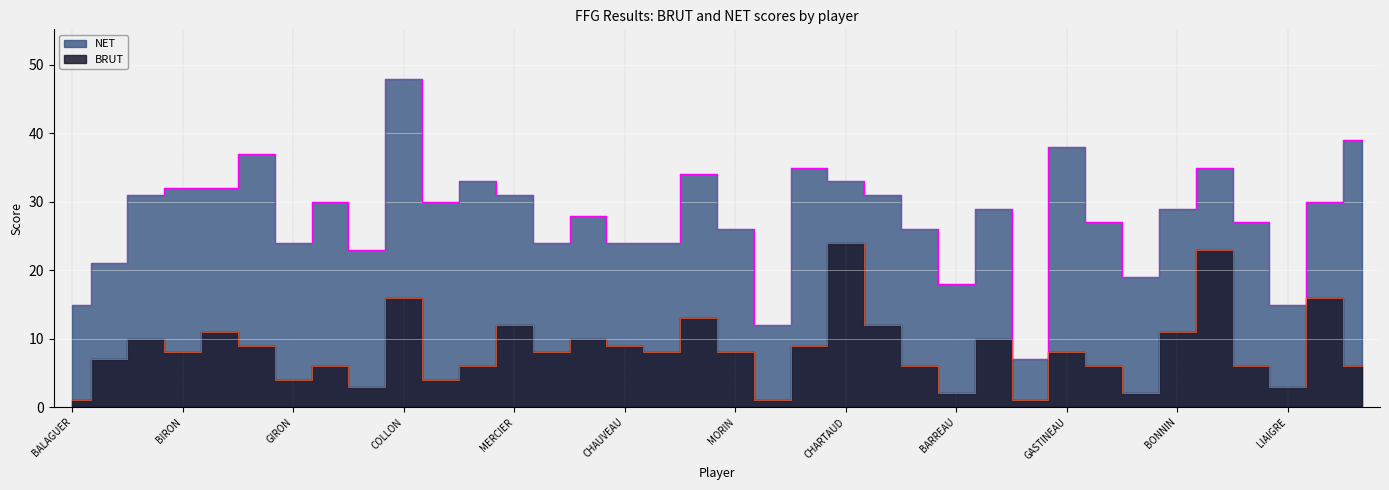

What is the sum of all BRUT values?

299